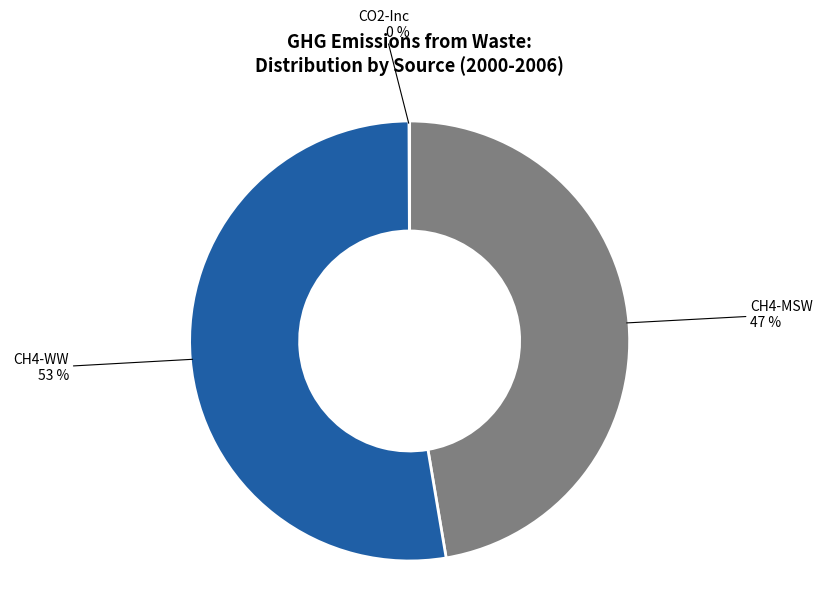

To the nearest percent, what is the difference between the largest and smallest slice percentages?

53%